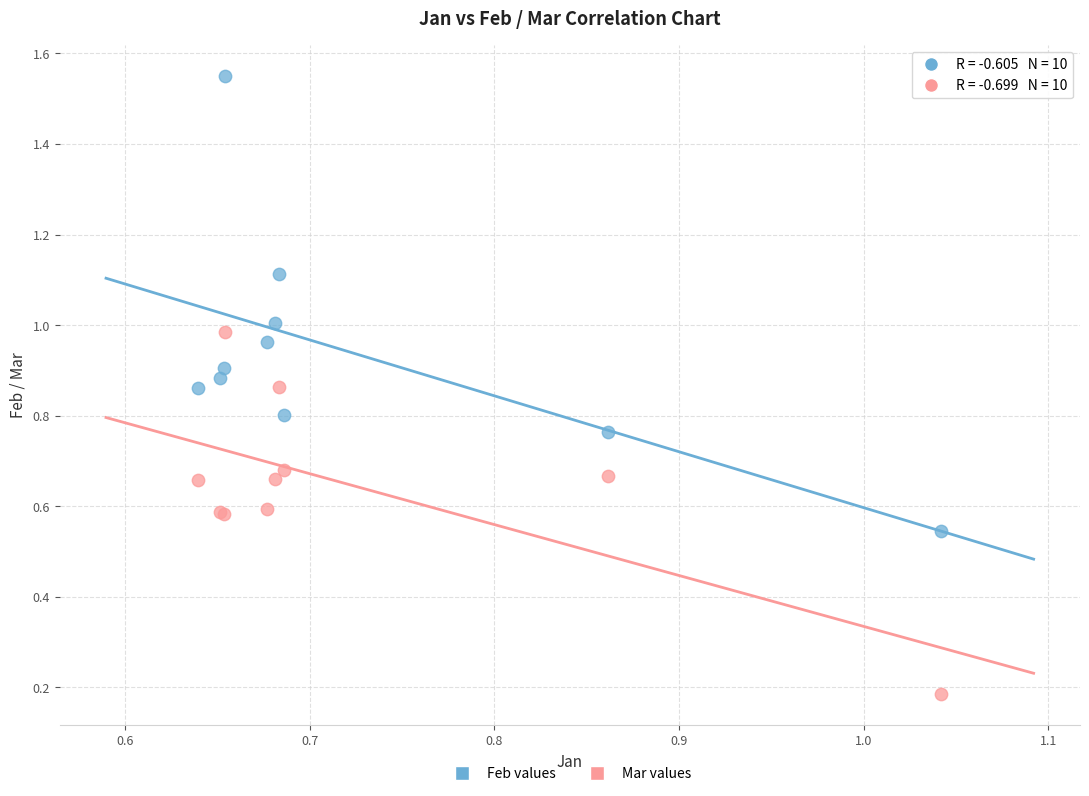

Which series reaches the minimum Y coordinate?

Mar values